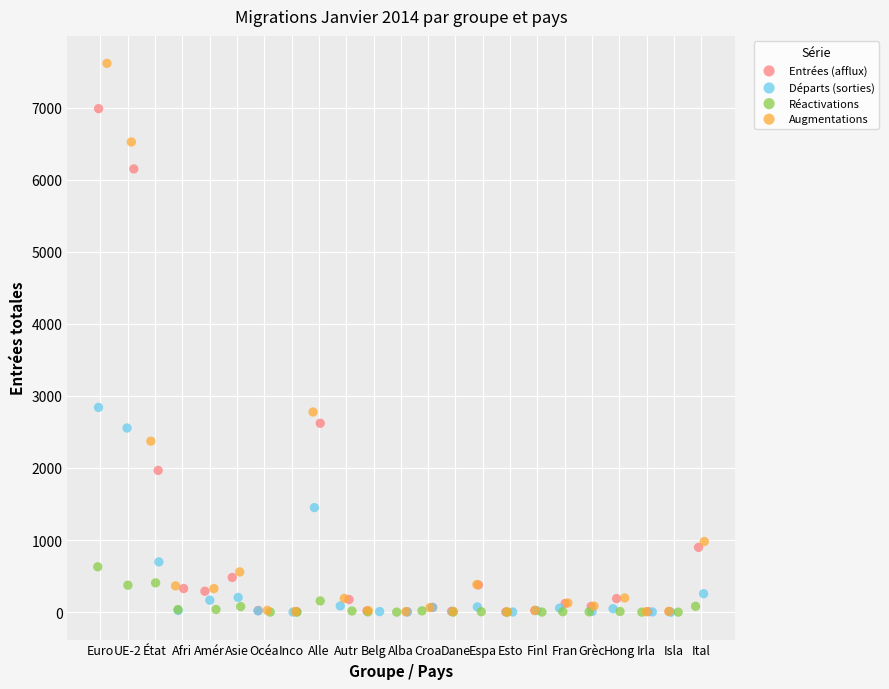

Which series has the largest Y range (max minus min)?

Augmentations